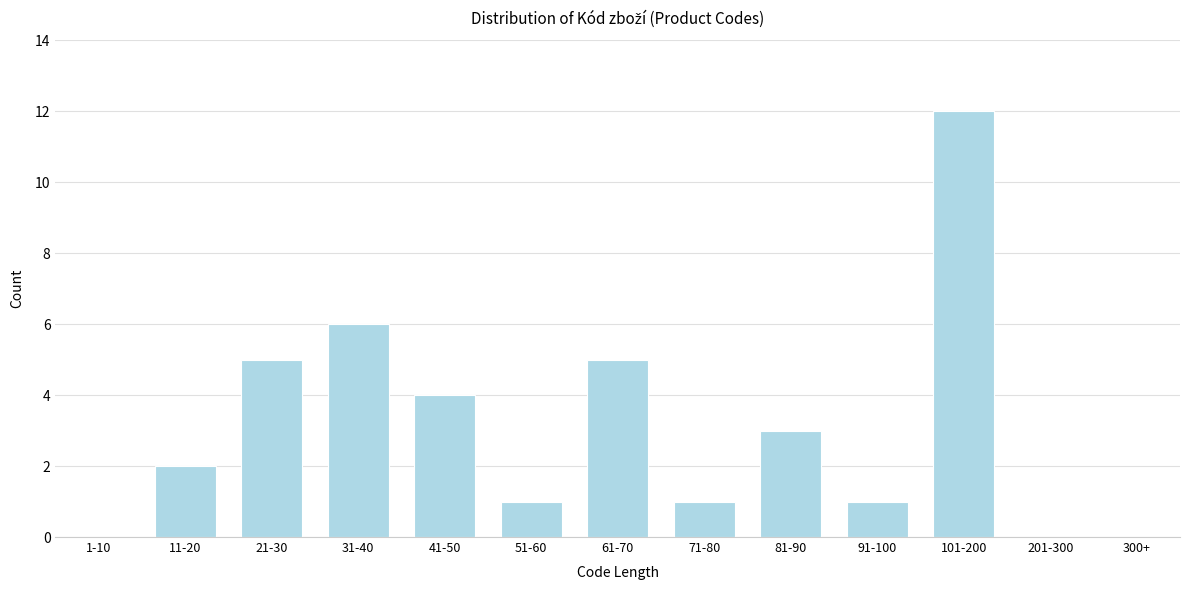

Reading left to right, what are all the values shown in this chart?

1-10=0	11-20=2	21-30=5	31-40=6	41-50=4	51-60=1	61-70=5	71-80=1	81-90=3	91-100=1	101-200=12	201-300=0	300+=0